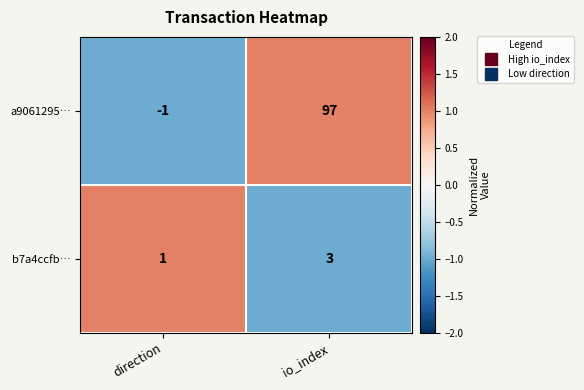

What is the minimum value shown in the chart?

-1